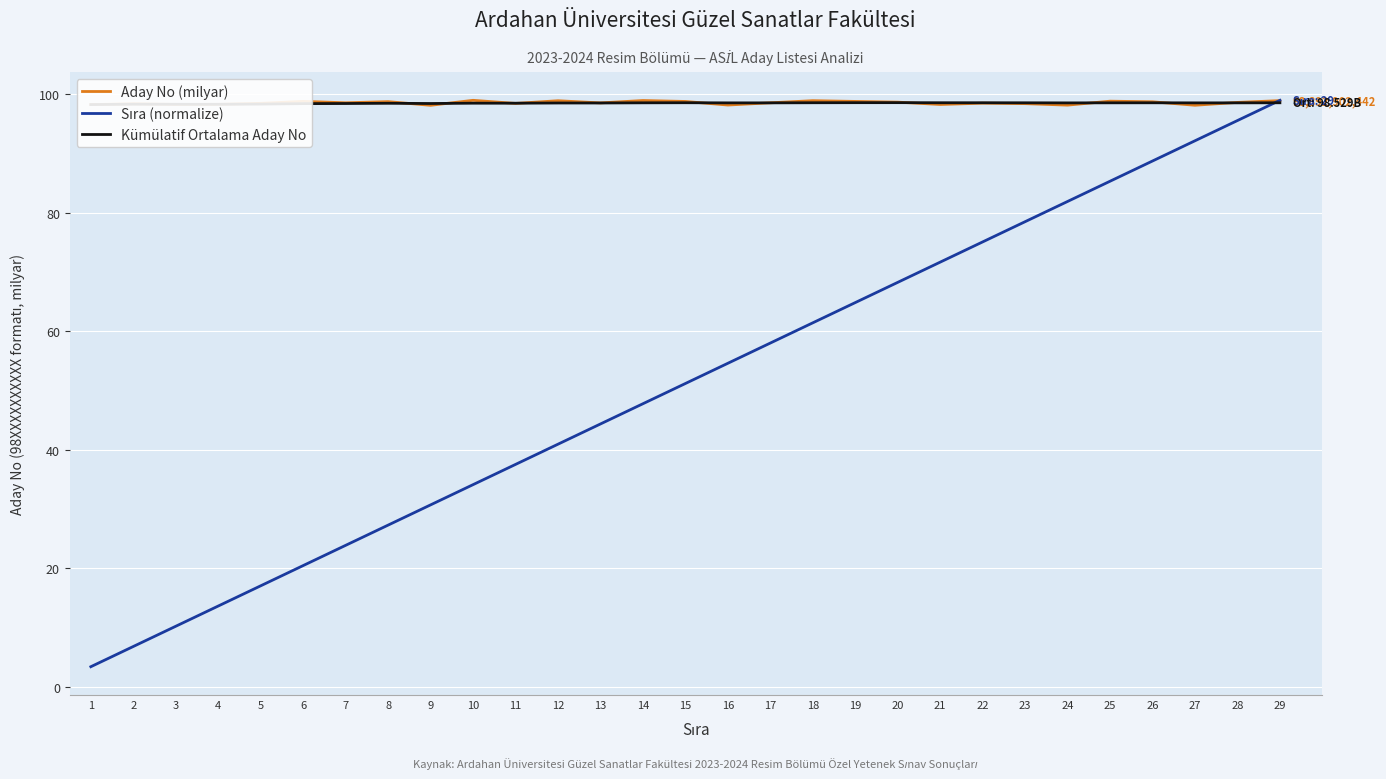

What is the sum of all Kümülatif Ortalama Aday No values?

2855.4